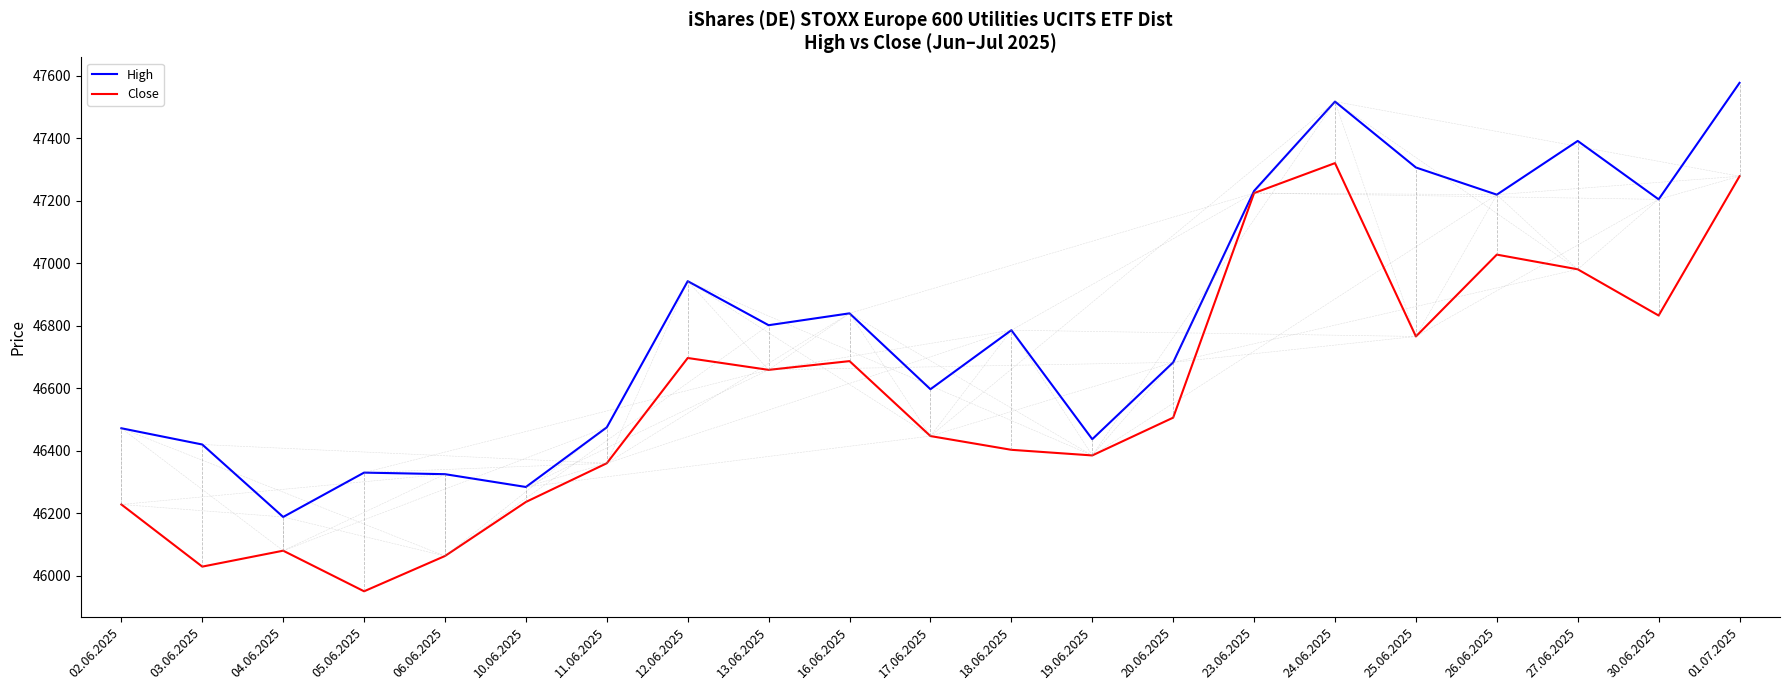

What is the difference between the maximum and minimum values in the Close series?

1371